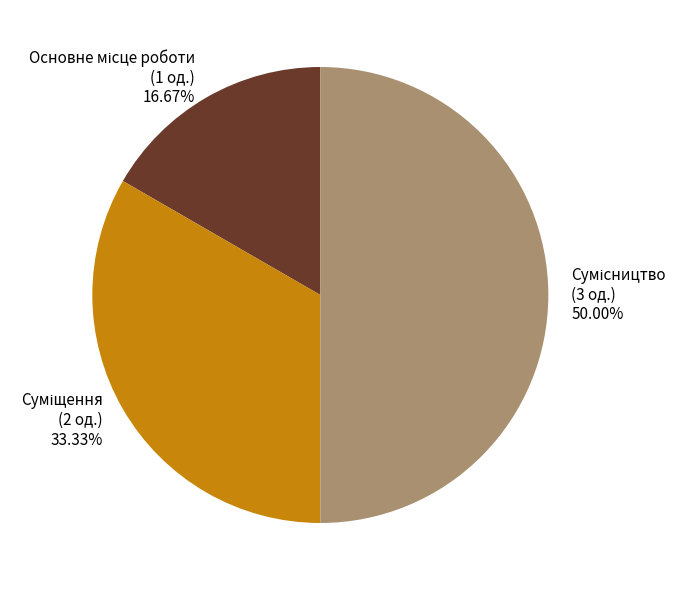

To the nearest percent, what is the combined percentage of Суміщення and Сумісництво?

83%